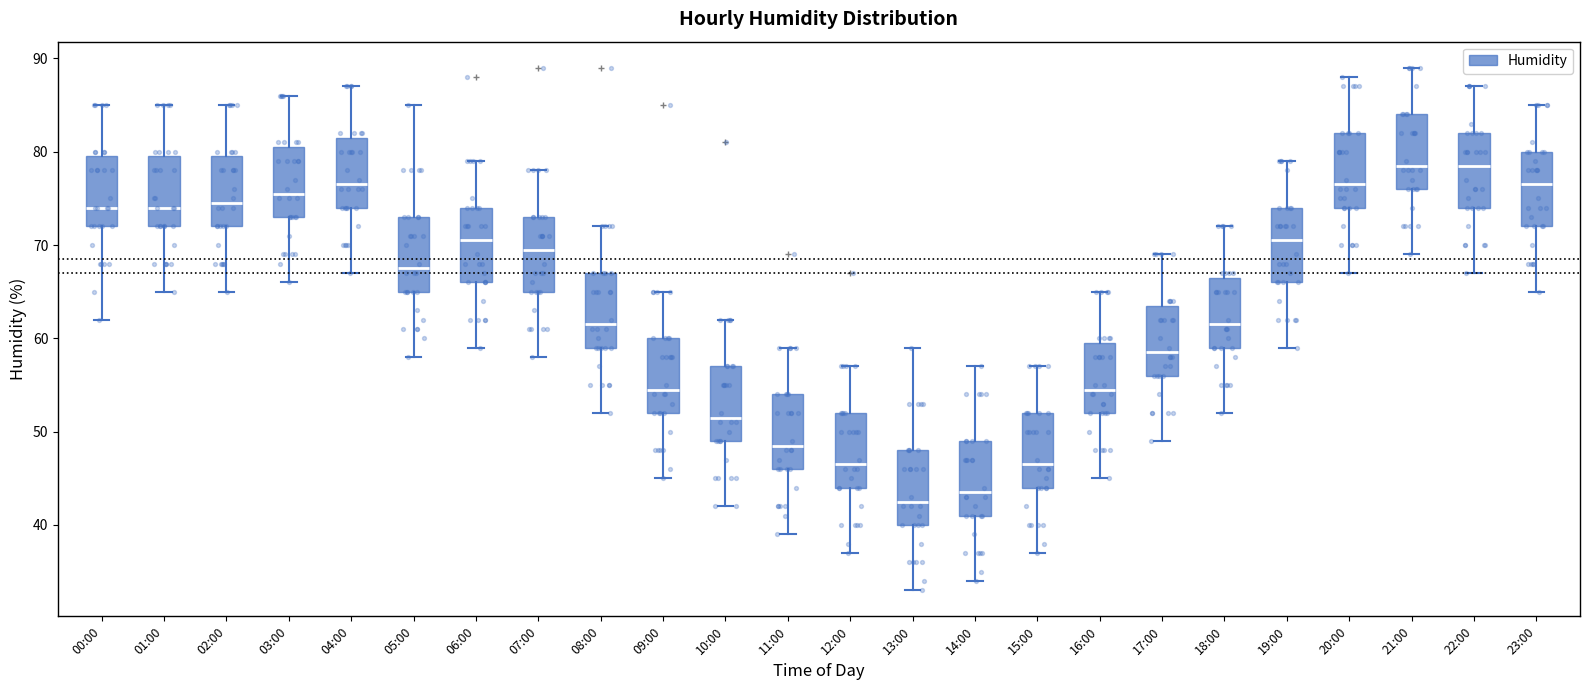

Reading left to right, transcribe this box plot: for each box, give where its median line is, the range the box spans, and where its two whiskers end, as read against the y-axis. The values are not printed on the chart, so give them approximately, as read against the axis.

00:00: median 74, box 72 to 80, whiskers 62 to 85
01:00: median 74, box 72 to 80, whiskers 65 to 85
02:00: median 75, box 72 to 80, whiskers 65 to 85
03:00: median 76, box 73 to 81, whiskers 66 to 86
04:00: median 77, box 74 to 82, whiskers 67 to 87
05:00: median 68, box 65 to 73, whiskers 58 to 85
06:00: median 71, box 66 to 74, whiskers 59 to 79
07:00: median 70, box 65 to 73, whiskers 58 to 78
08:00: median 62, box 59 to 67, whiskers 52 to 72
09:00: median 55, box 52 to 60, whiskers 45 to 65
10:00: median 52, box 49 to 57, whiskers 42 to 62
11:00: median 49, box 46 to 54, whiskers 39 to 59
12:00: median 47, box 44 to 52, whiskers 37 to 57
13:00: median 43, box 40 to 48, whiskers 33 to 59
14:00: median 44, box 41 to 49, whiskers 34 to 57
15:00: median 47, box 44 to 52, whiskers 37 to 57
16:00: median 55, box 52 to 60, whiskers 45 to 65
17:00: median 59, box 56 to 64, whiskers 49 to 69
18:00: median 62, box 59 to 67, whiskers 52 to 72
19:00: median 71, box 66 to 74, whiskers 59 to 79
20:00: median 77, box 74 to 82, whiskers 67 to 88
21:00: median 79, box 76 to 84, whiskers 69 to 89
22:00: median 79, box 74 to 82, whiskers 67 to 87
23:00: median 77, box 72 to 80, whiskers 65 to 85